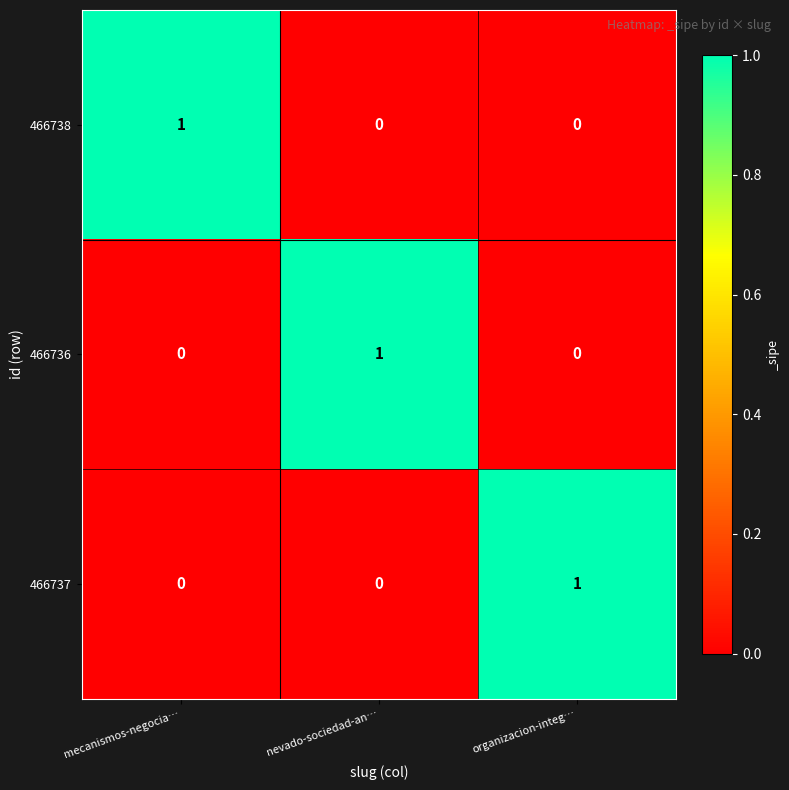

What is the total value across all series at organizacion-integ…?

1